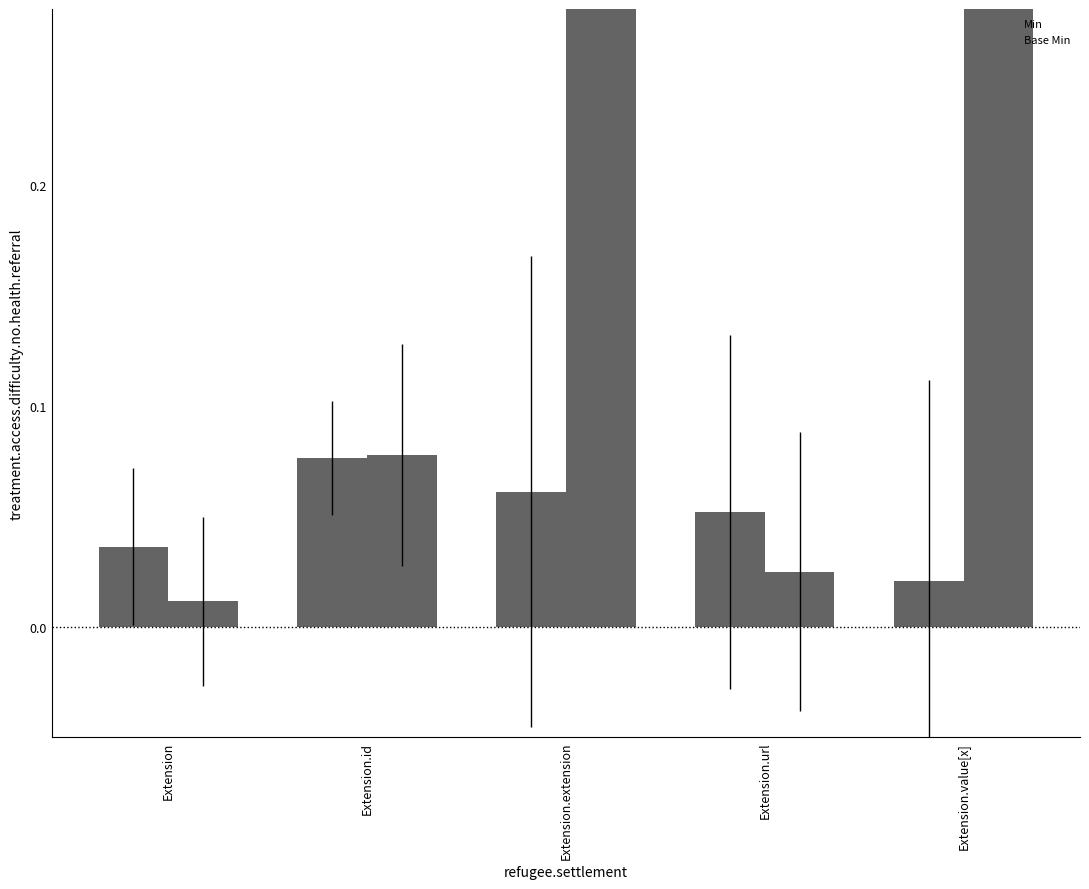

Rank the categories by Min value from highest to lowest.

Extension.id, Extension.extension, Extension.url, Extension, Extension.value[x]